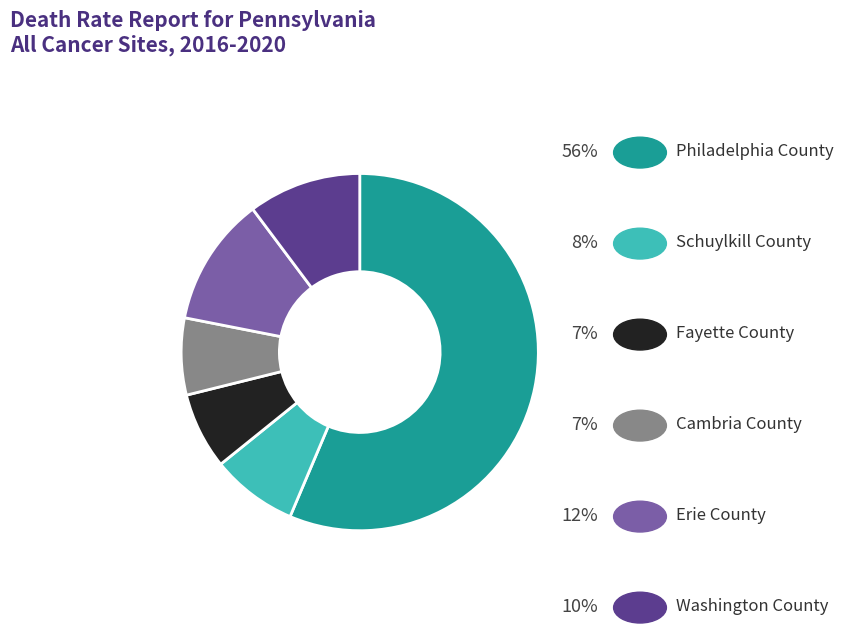

Is there any slice that represents more than half of the pie?

Yes